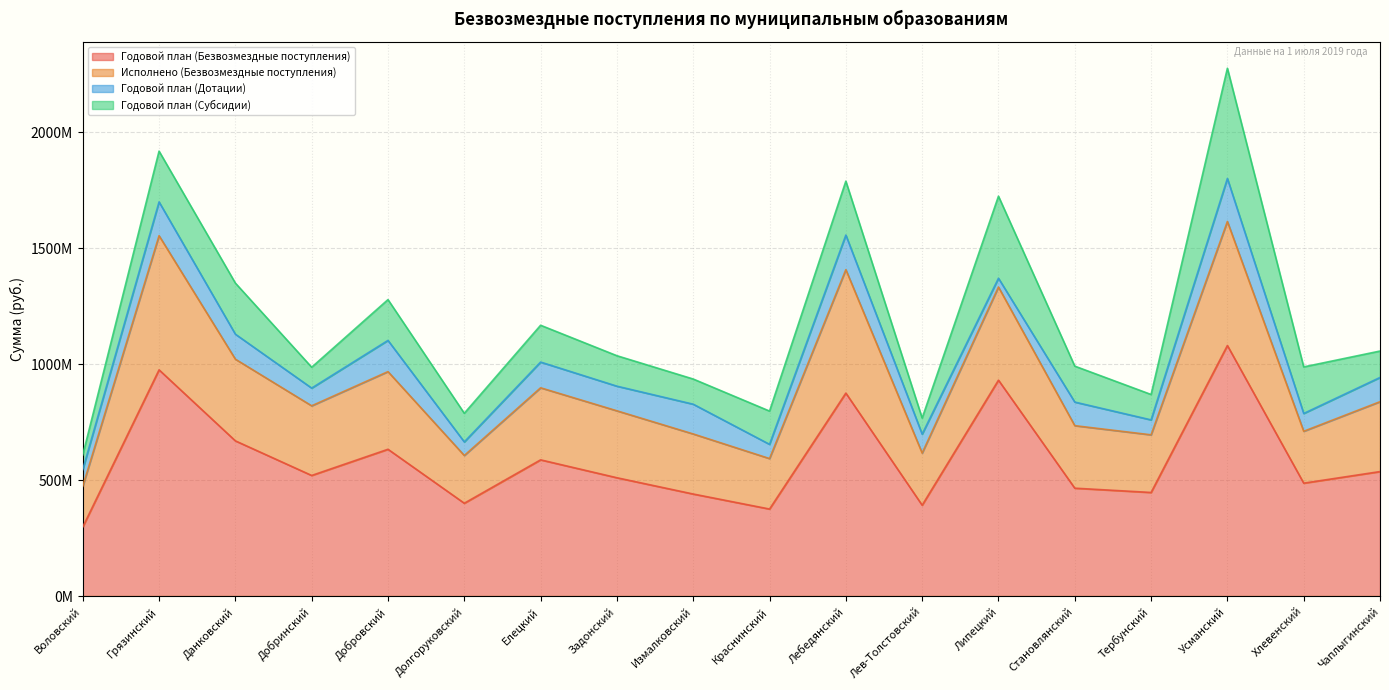

What is the difference between the second highest and minimum values in the Исполнено (Безвозмездные поступления) series?

1153011507.2